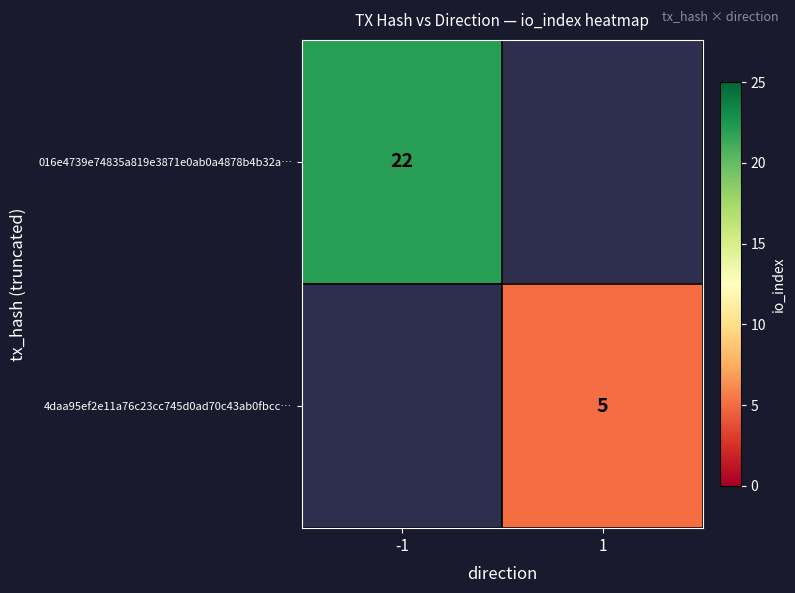

The 016e4739e74835a819e3871e0ab0a4878b4b32a… series shows 38 at -1. True or false?

False